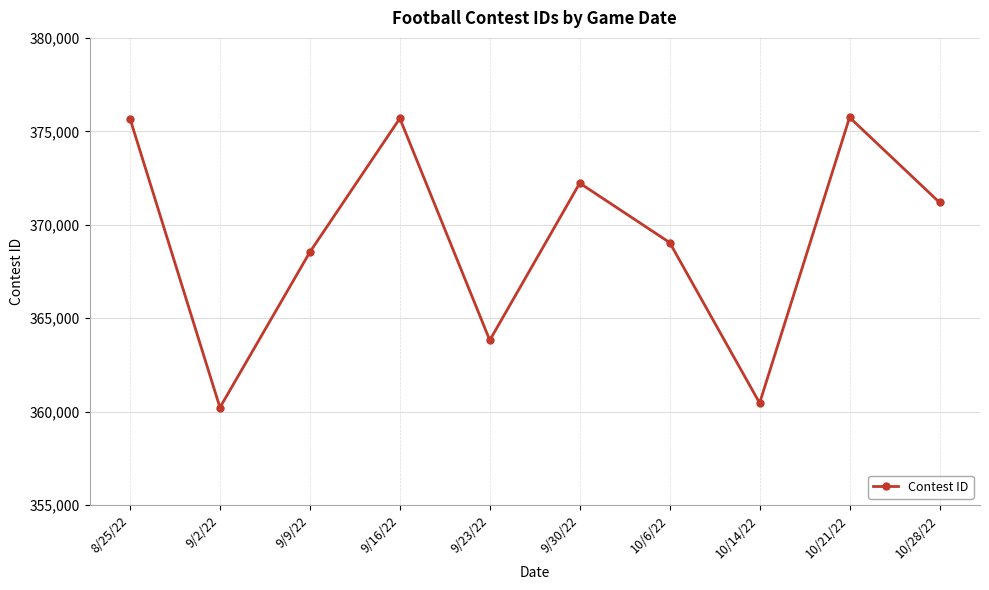

At which category does the data reach its first local peak?

9/16/22